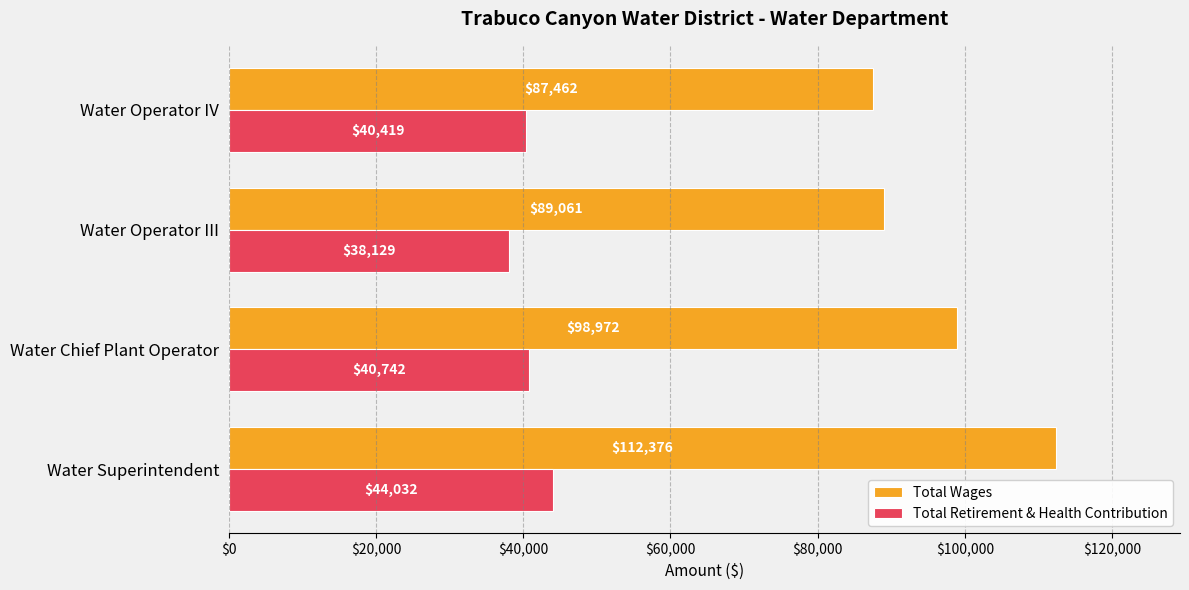

At which category is the sum across all series the highest?

Water Superintendent